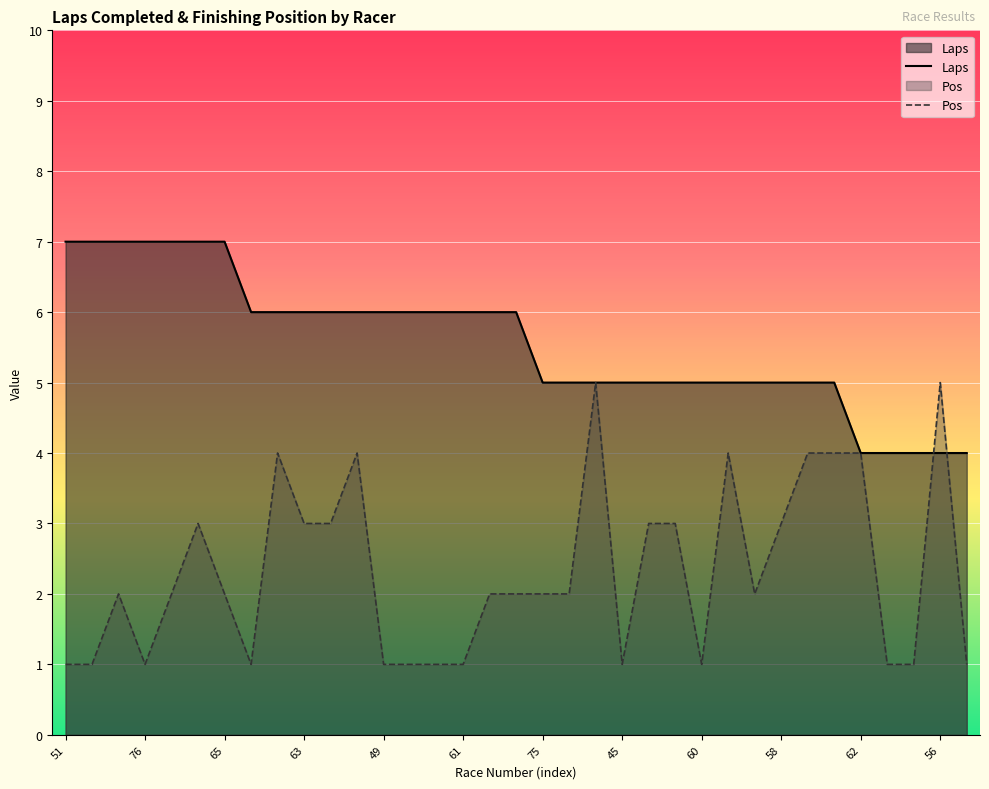

Which category has the lowest value in the Pos series?

51